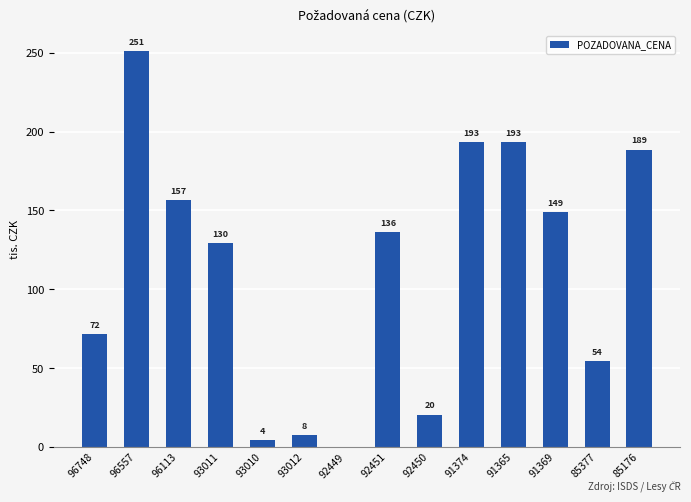

Between 85176 and 91369, which is larger?

85176